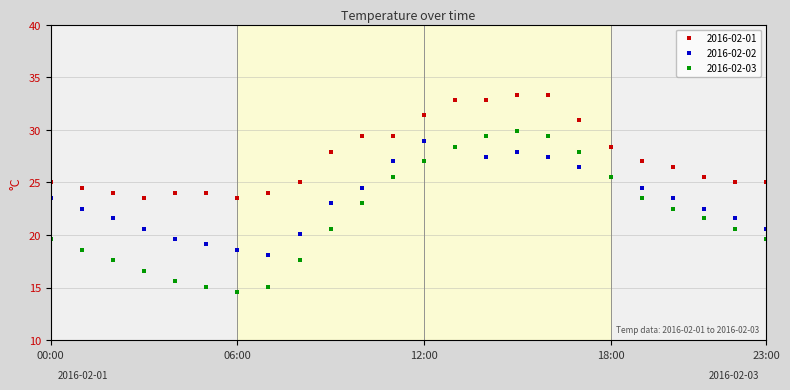

In 2016-02-03, how many points are lower than both neighbors (excluding endpoints)?

1